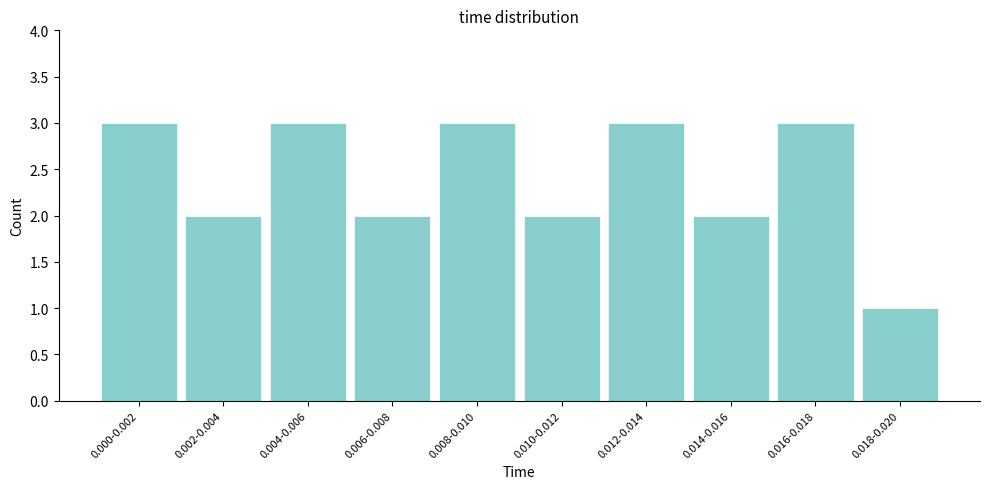

Reading right to left, extract all data points from this chart.

0.018-0.020=1	0.016-0.018=3	0.014-0.016=2	0.012-0.014=3	0.010-0.012=2	0.008-0.010=3	0.006-0.008=2	0.004-0.006=3	0.002-0.004=2	0.000-0.002=3